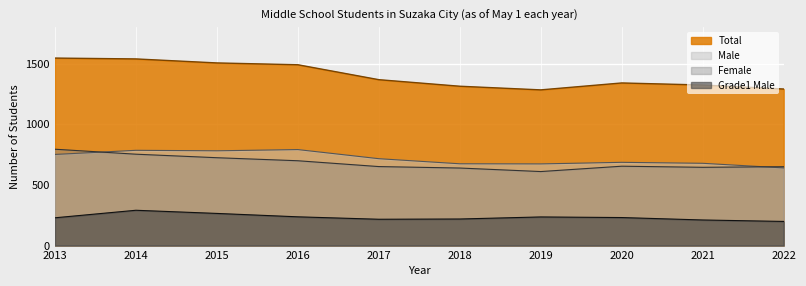

Is it true that Male equals 640 at 2022?

True